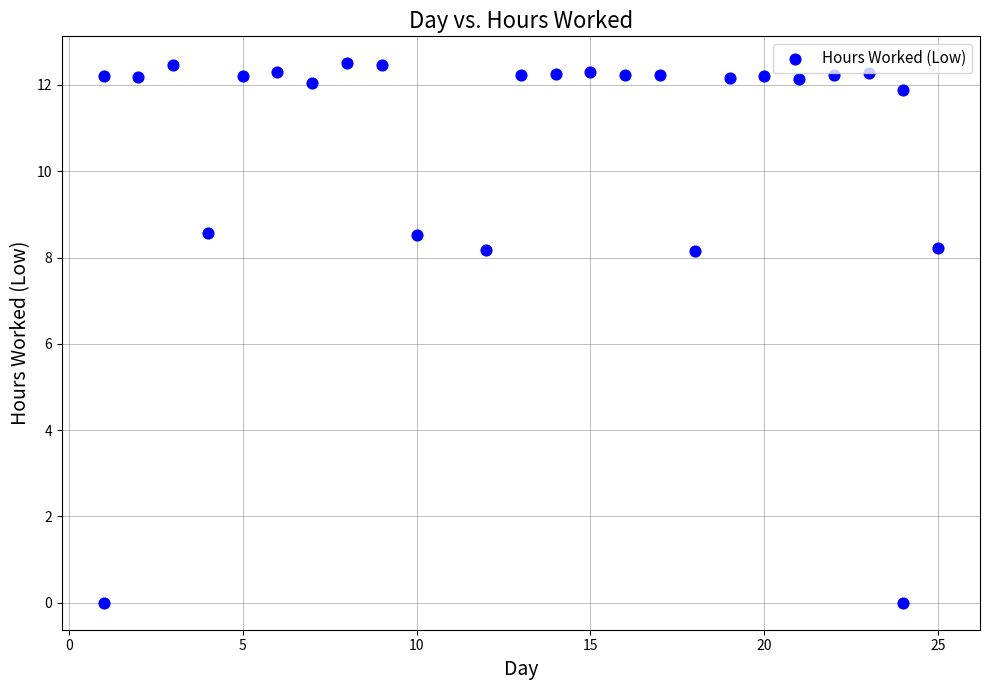

What is the range of Y values (max minus min)?

12.5